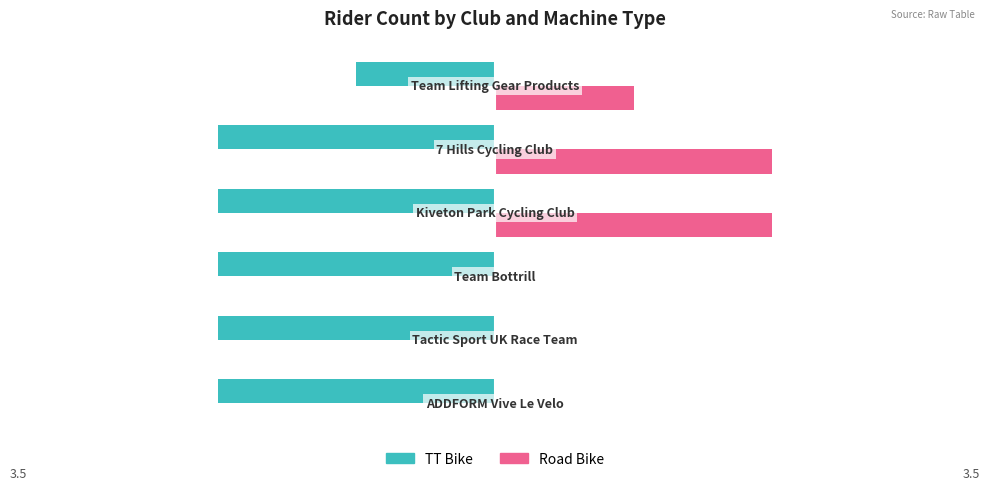

Which series has the largest total across all categories?

Road Bike